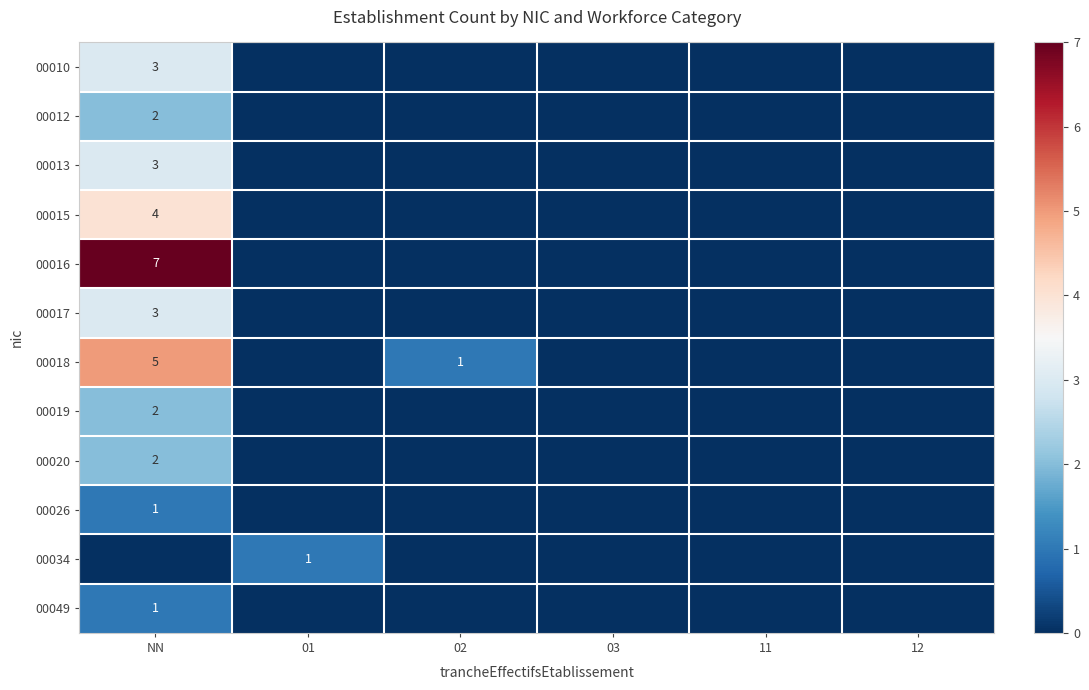

The 00018 series shows 5 at NN. True or false?

True